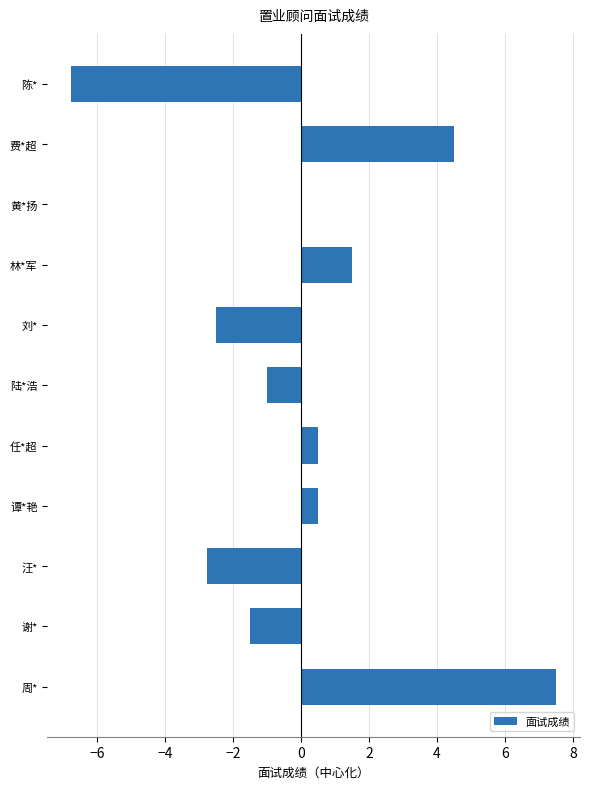

What is the greatest value displayed?

7.5